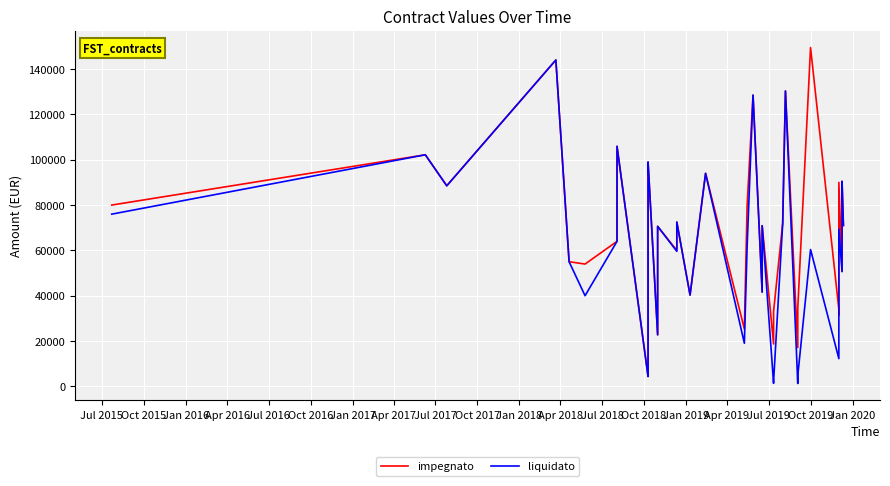

Is it true that impegnato equals 59071.9 at 31?

False